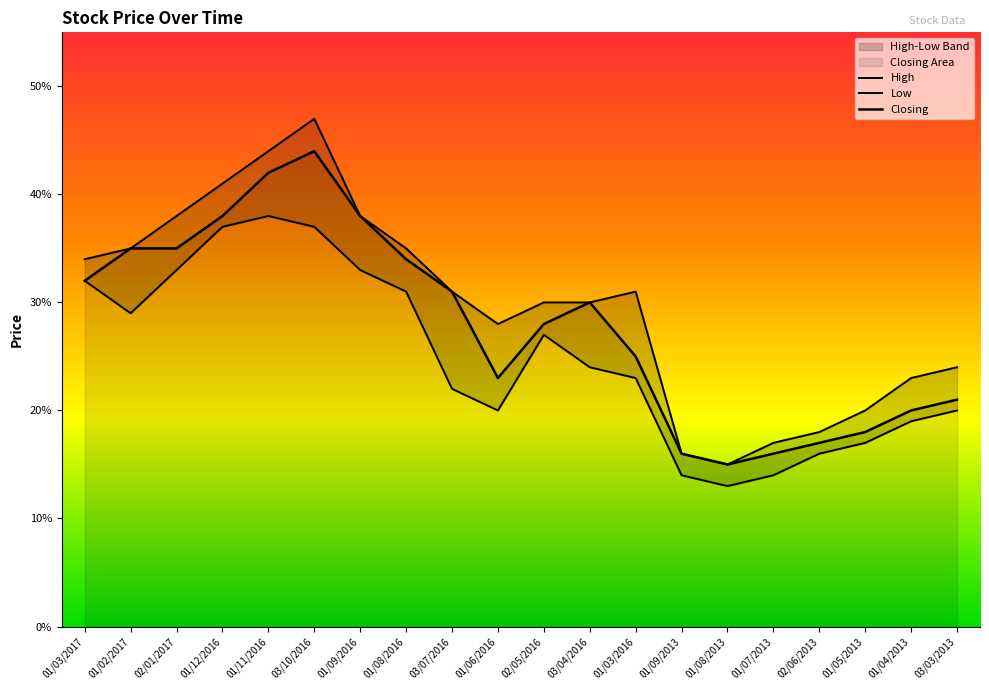

How many distinct data groups are displayed?

3